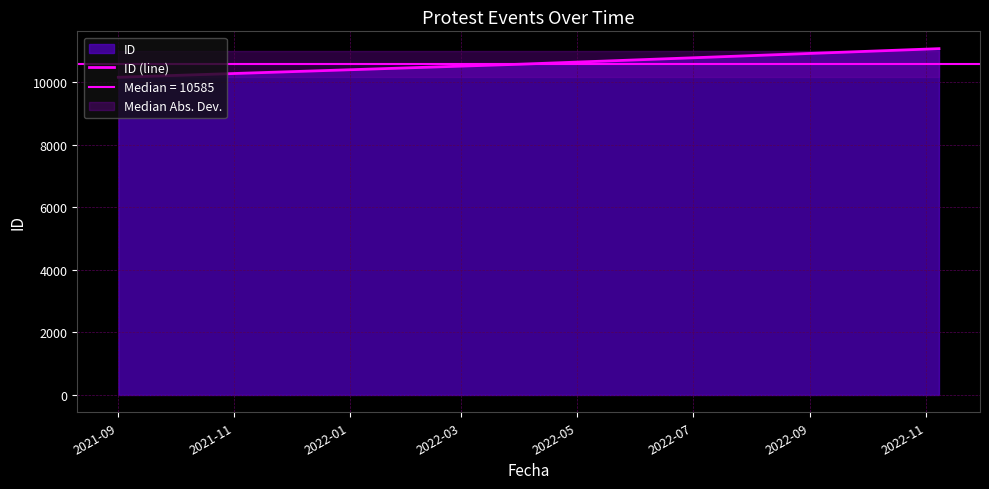

What position from the left is 2021-11?

2